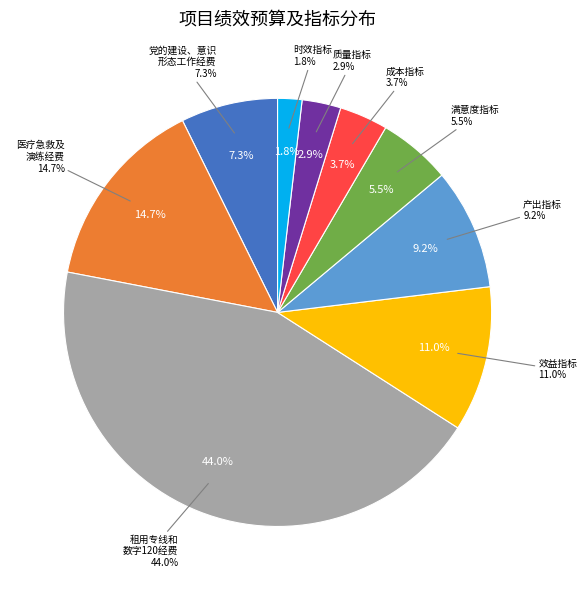

Is it true that 时效指标 is 2% of the pie?

True